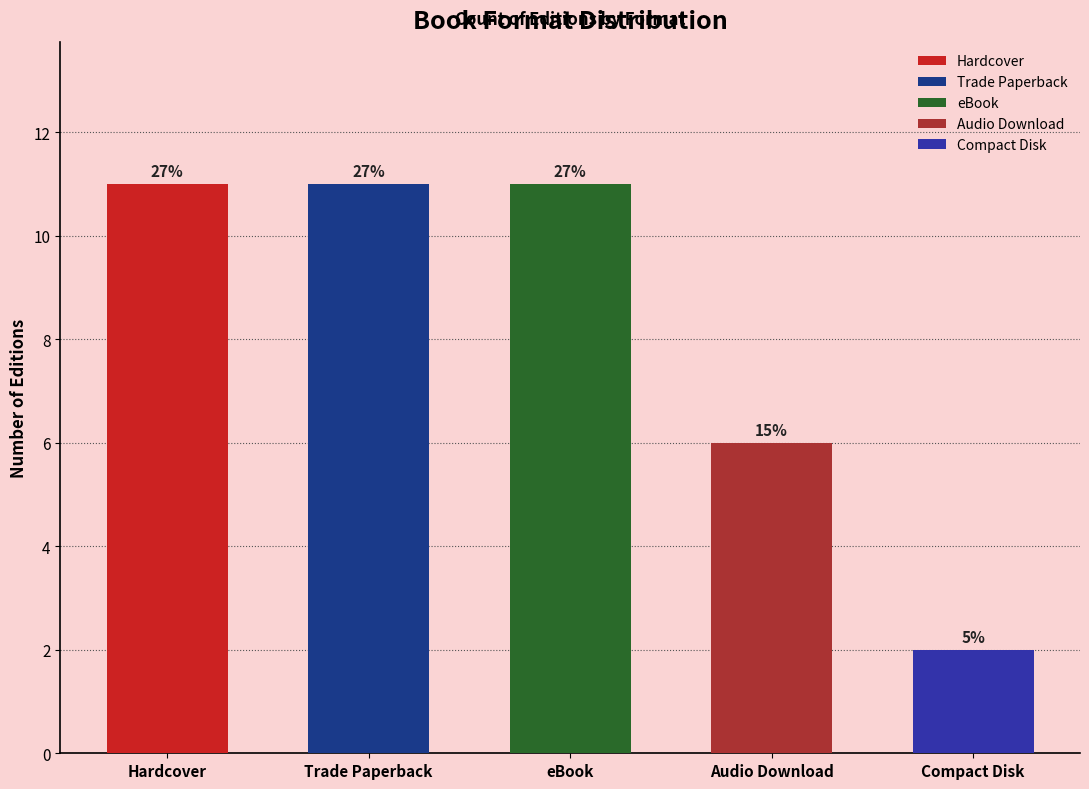

Are the bars grouped side by side (vs. stacked)?

No